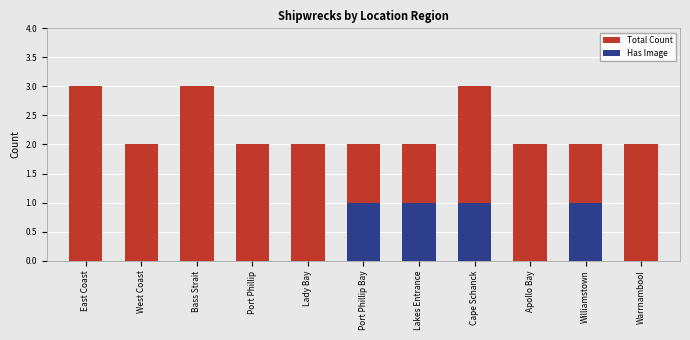

Which category has the lowest value across all series?

East Coast